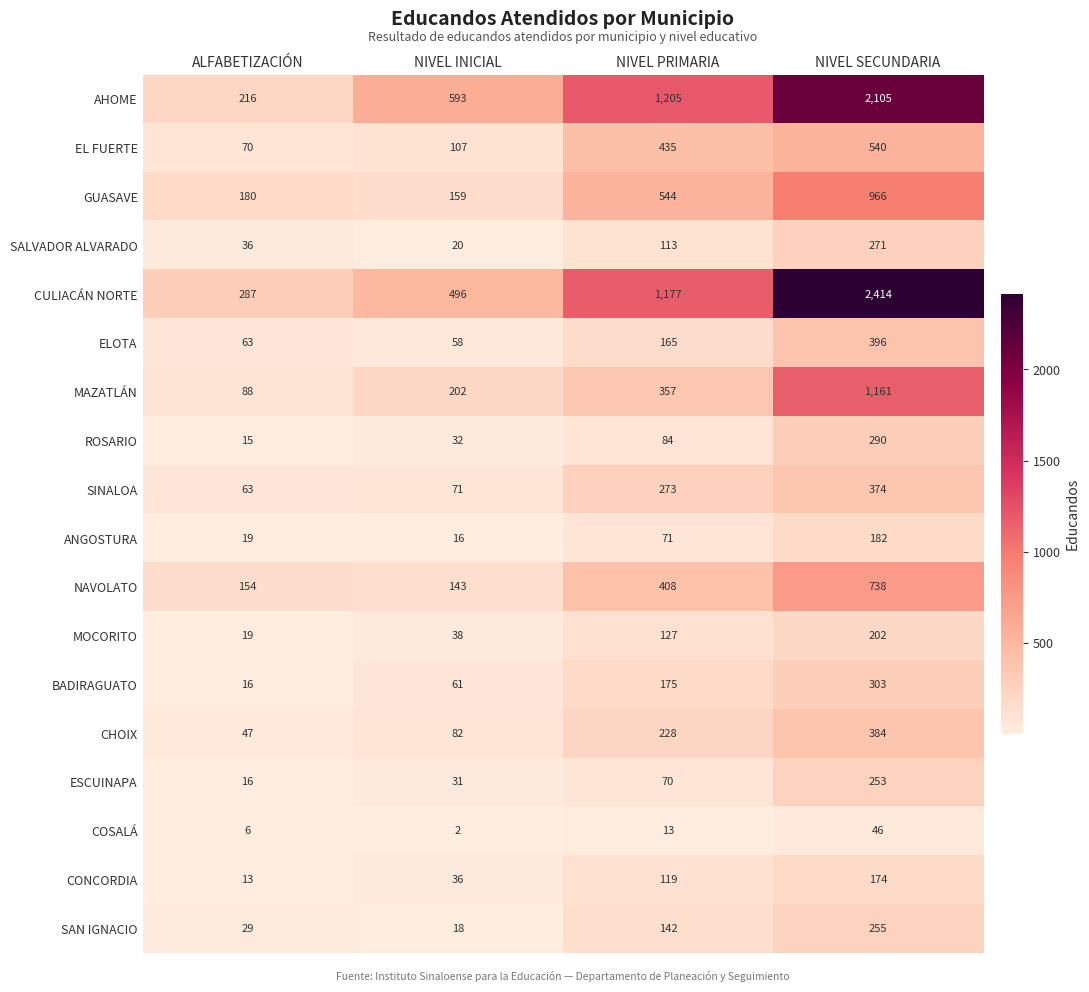

What is the maximum value shown in the chart?

2414